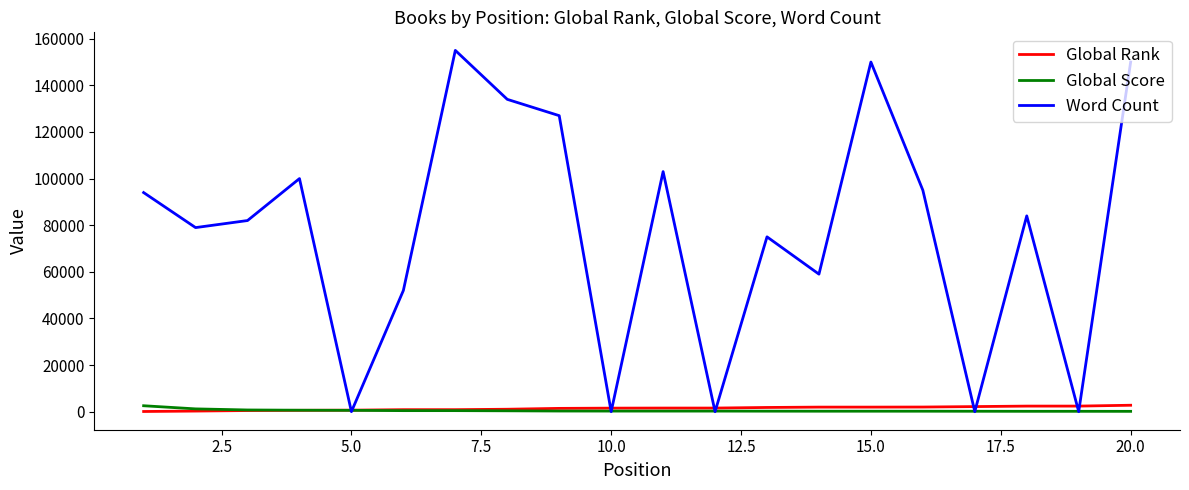

True or false: Global Rank and Word Count intersect in this chart.

True